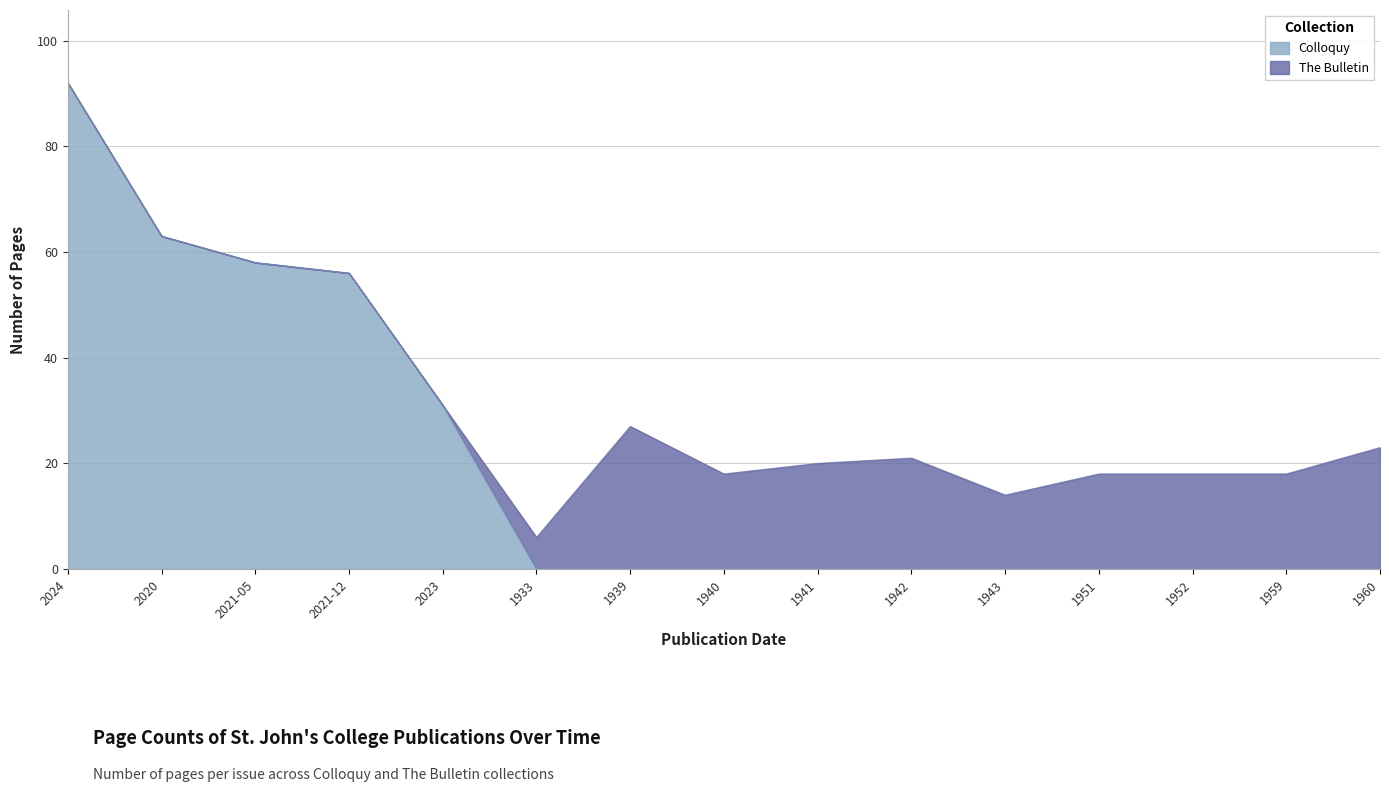

Reading left to right, extract all data points from this chart.

2024=92	2020=63	2021-05=58	2021-12=56	2023=31	1933=0	1939=0	1940=0	1941=0	1942=0	1943=0	1951=0	1952=0	1959=0	1960=0